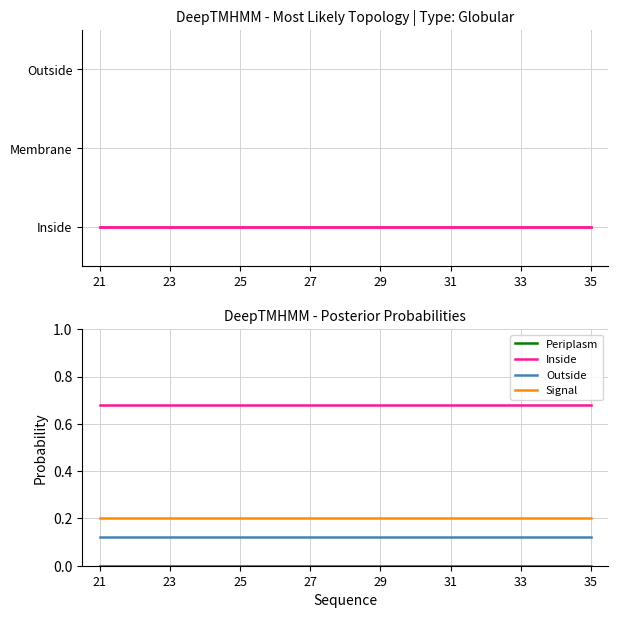

At which category does the chart reach its minimum across all series?

21